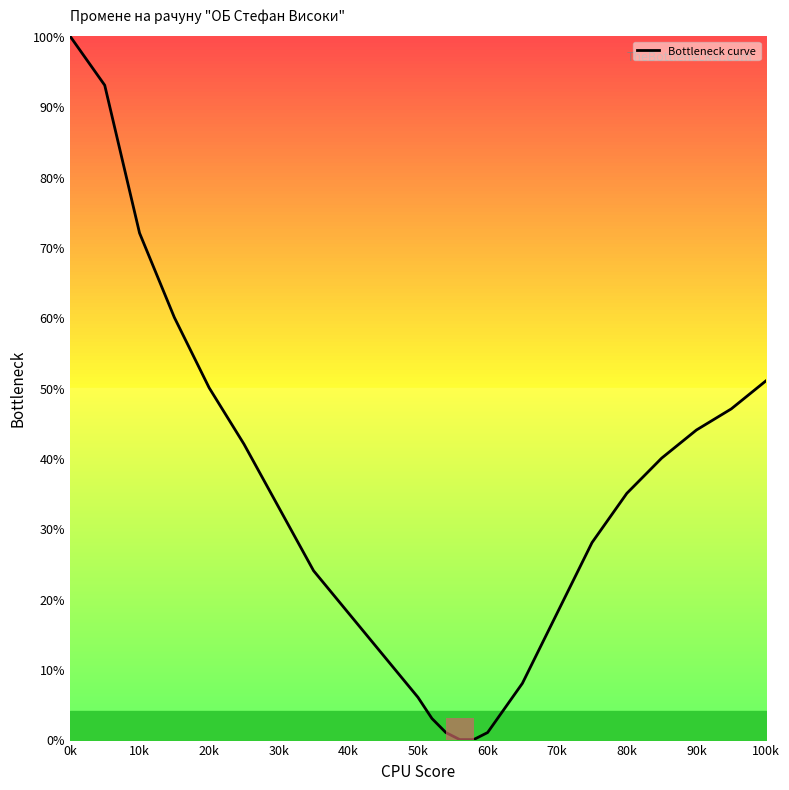

What is the maximum value shown in the chart?

100